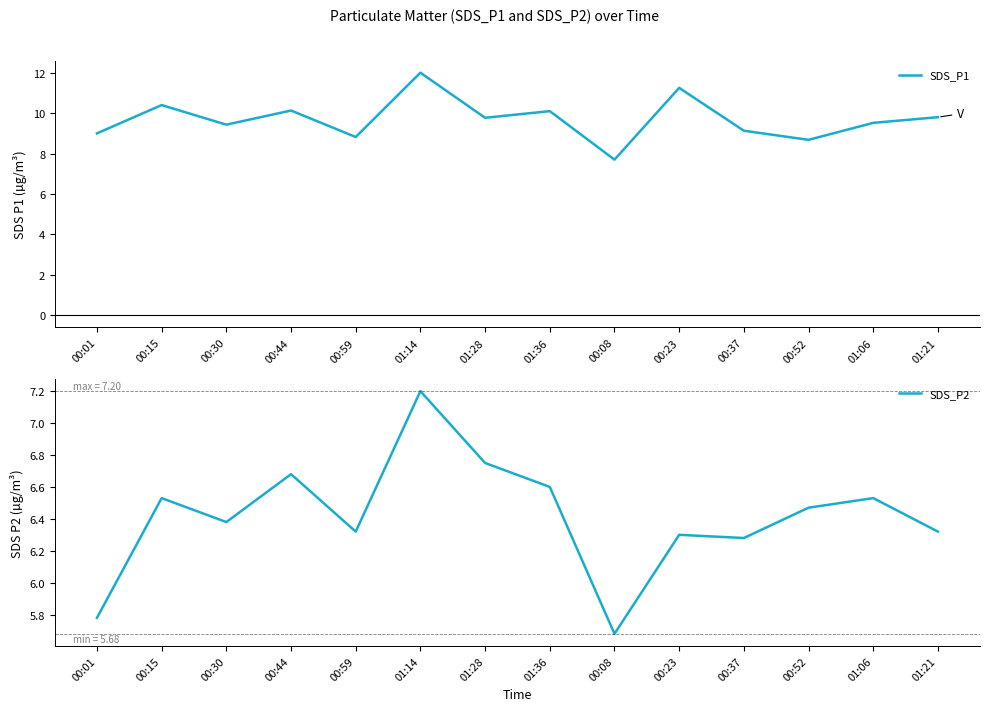

What is the sum of all SDS_P2 values?

89.8